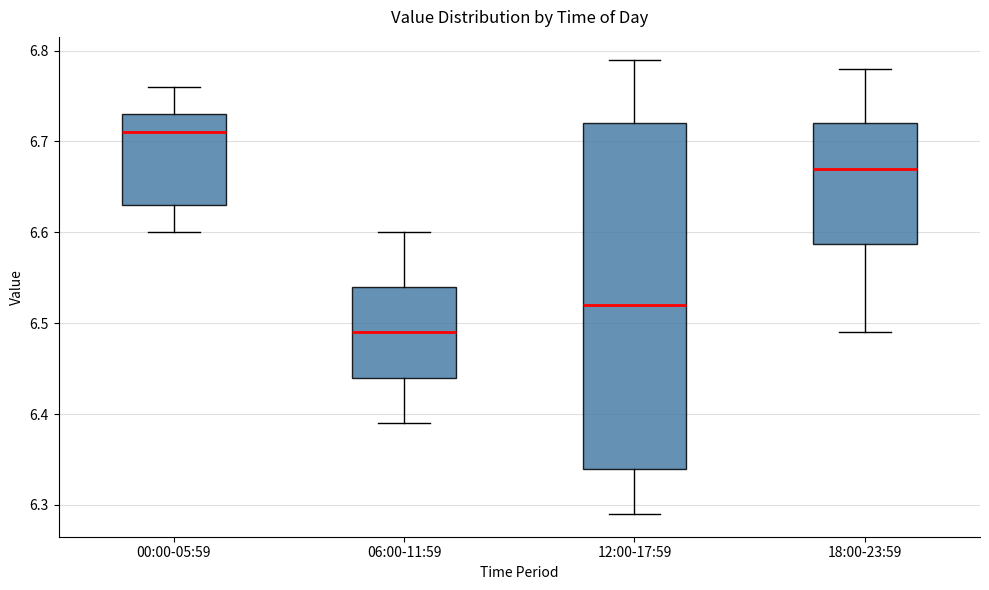

Reading left to right, transcribe this box plot: for each box, give where its median line is, the range the box spans, and where its two whiskers end, as read against the y-axis. The values are not printed on the chart, so give them approximately, as read against the axis.

00:00-05:59: median 6.71, box 6.63 to 6.73, whiskers 6.60 to 6.76
06:00-11:59: median 6.49, box 6.44 to 6.54, whiskers 6.39 to 6.60
12:00-17:59: median 6.52, box 6.34 to 6.72, whiskers 6.29 to 6.79
18:00-23:59: median 6.67, box 6.59 to 6.72, whiskers 6.49 to 6.78